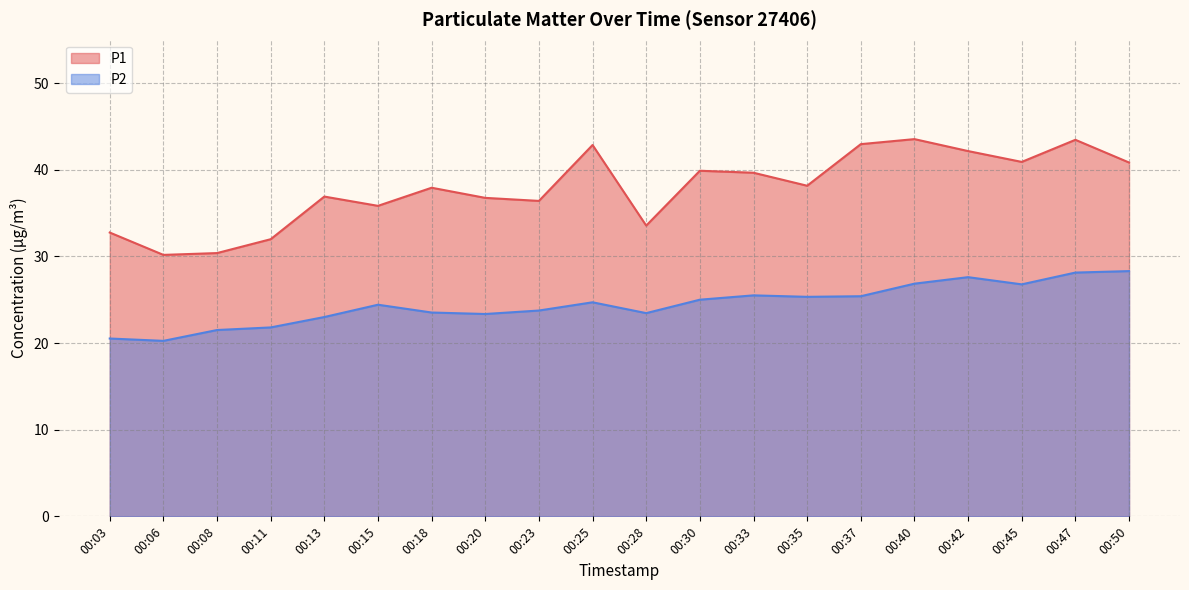

What is the sum of all P1 values?

757.0